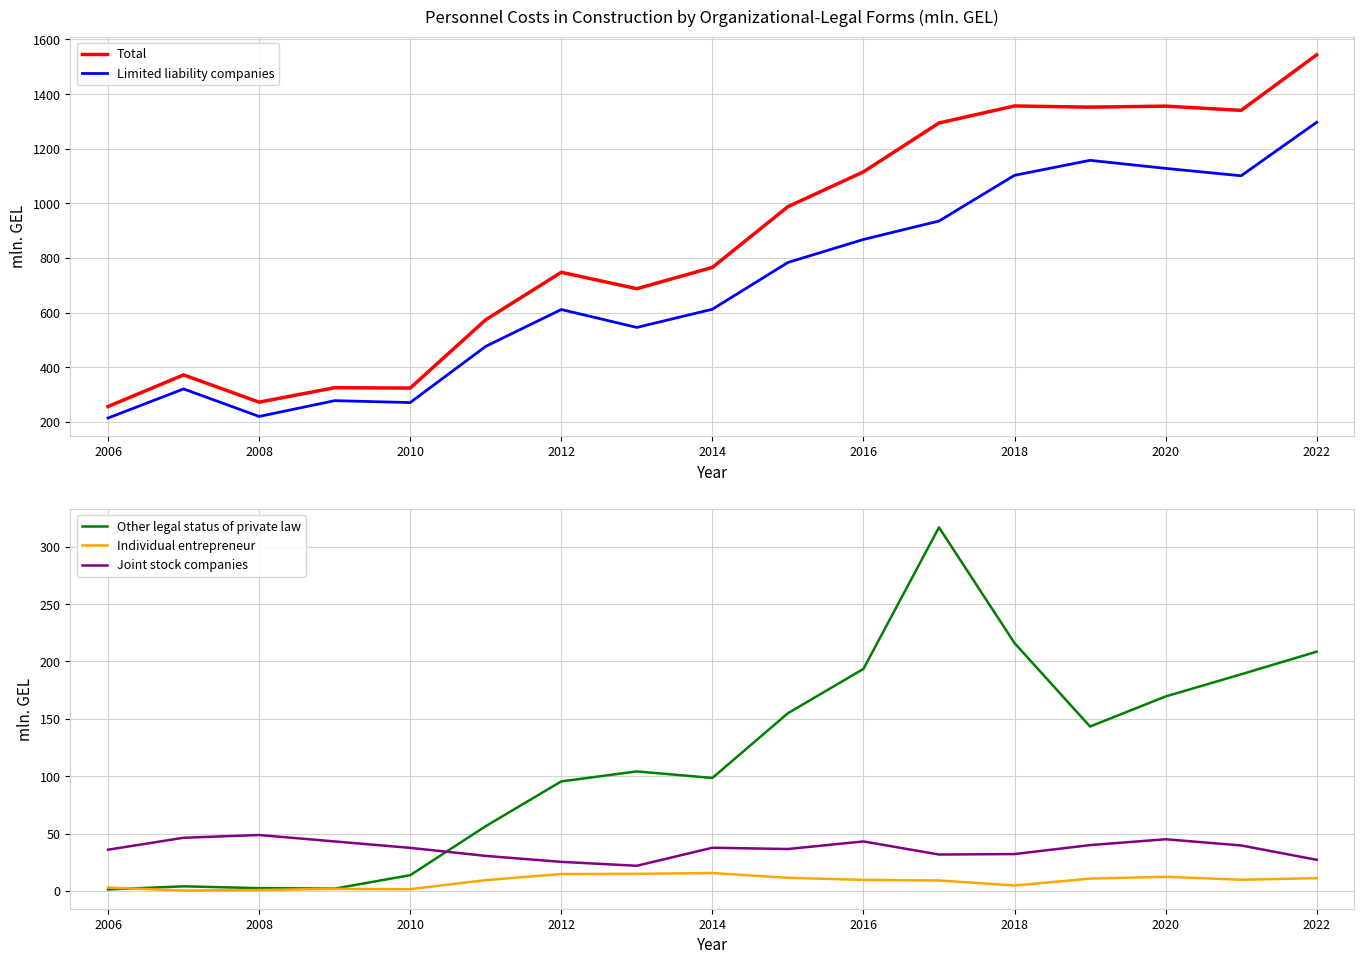

True or false: Limited liability companies and Joint stock companies intersect in this chart.

False